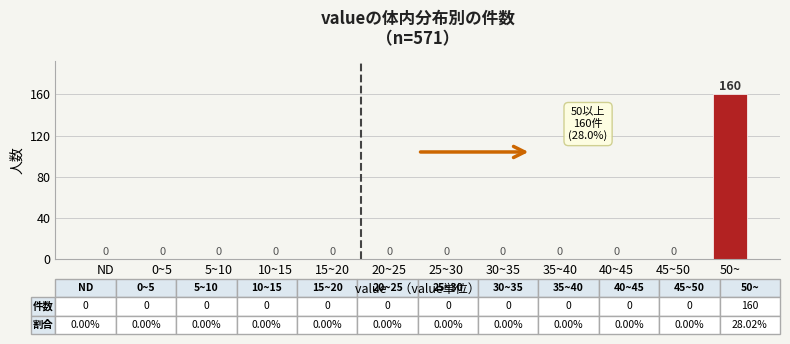

Reading right to left, list all the values displayed in this chart.

50~=160	45~50=0	40~45=0	35~40=0	30~35=0	25~30=0	20~25=0	15~20=0	10~15=0	5~10=0	0~5=0	ND=0